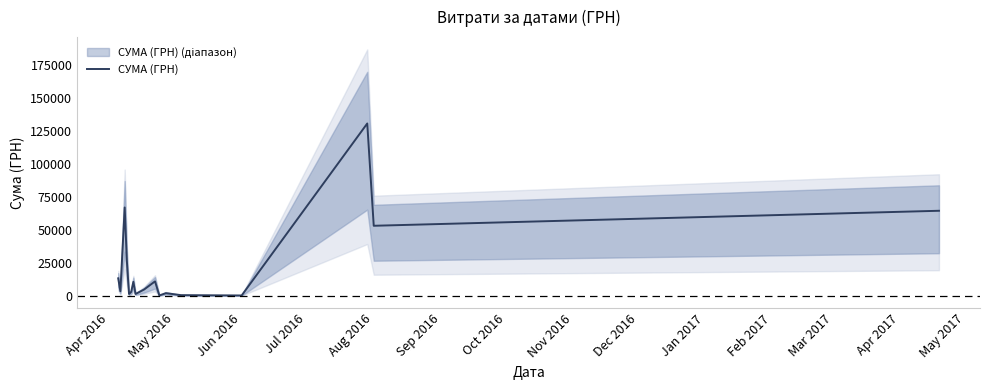

Reading left to right, list all the values displayed in this chart.

13154.2	3387.1	66785.7	26223.8	1287.8	2924.6	10526.0	1303.1	4730.0	10854.2	179.0	1938.4	420.0	176.0	130379.7	52936.8	64293.0